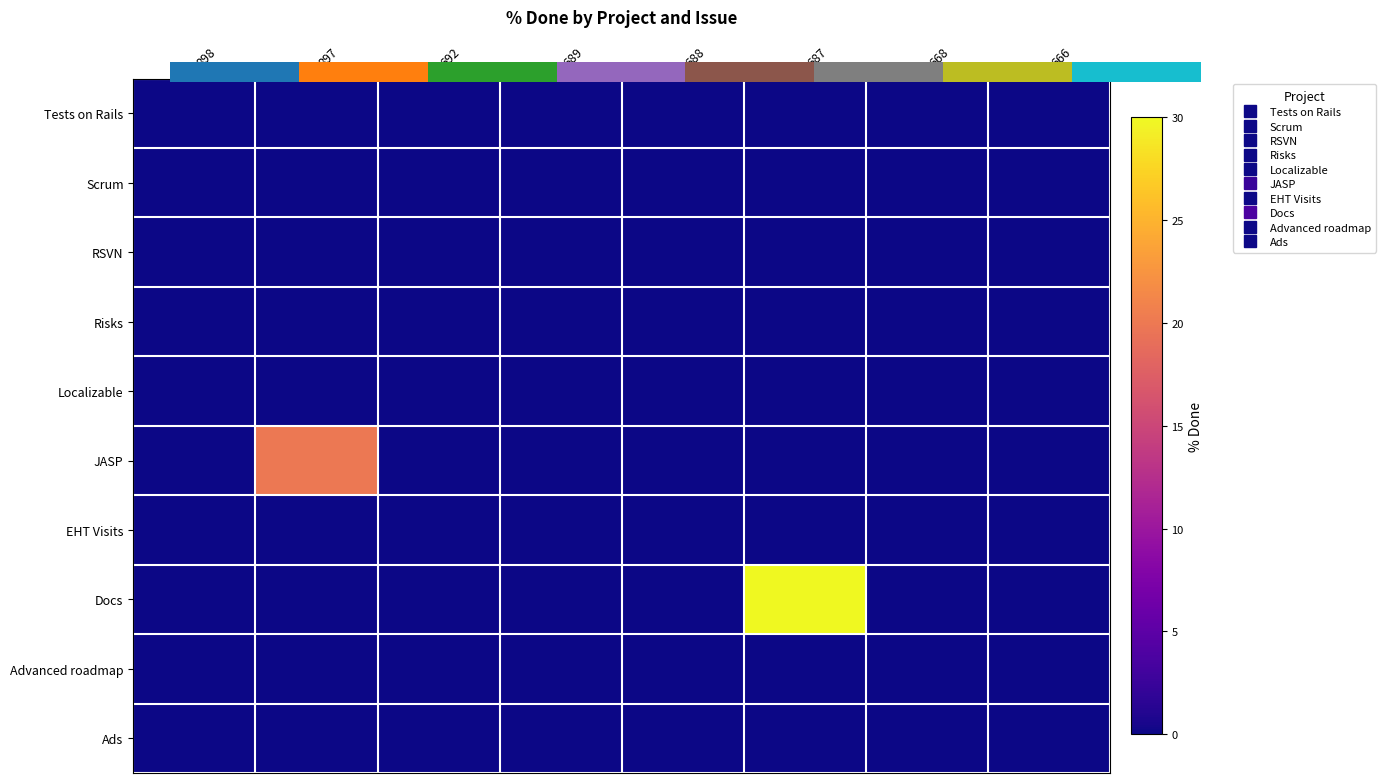

At which category is the sum across all series the highest?

687